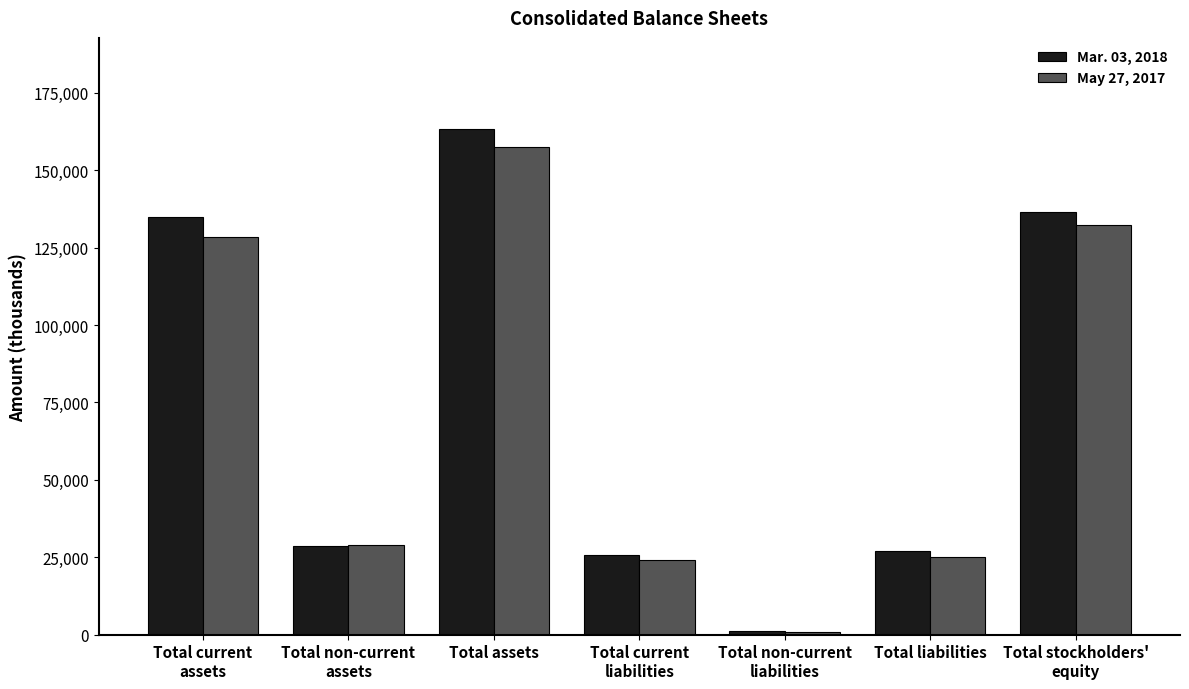

What is the greatest value displayed?

163358